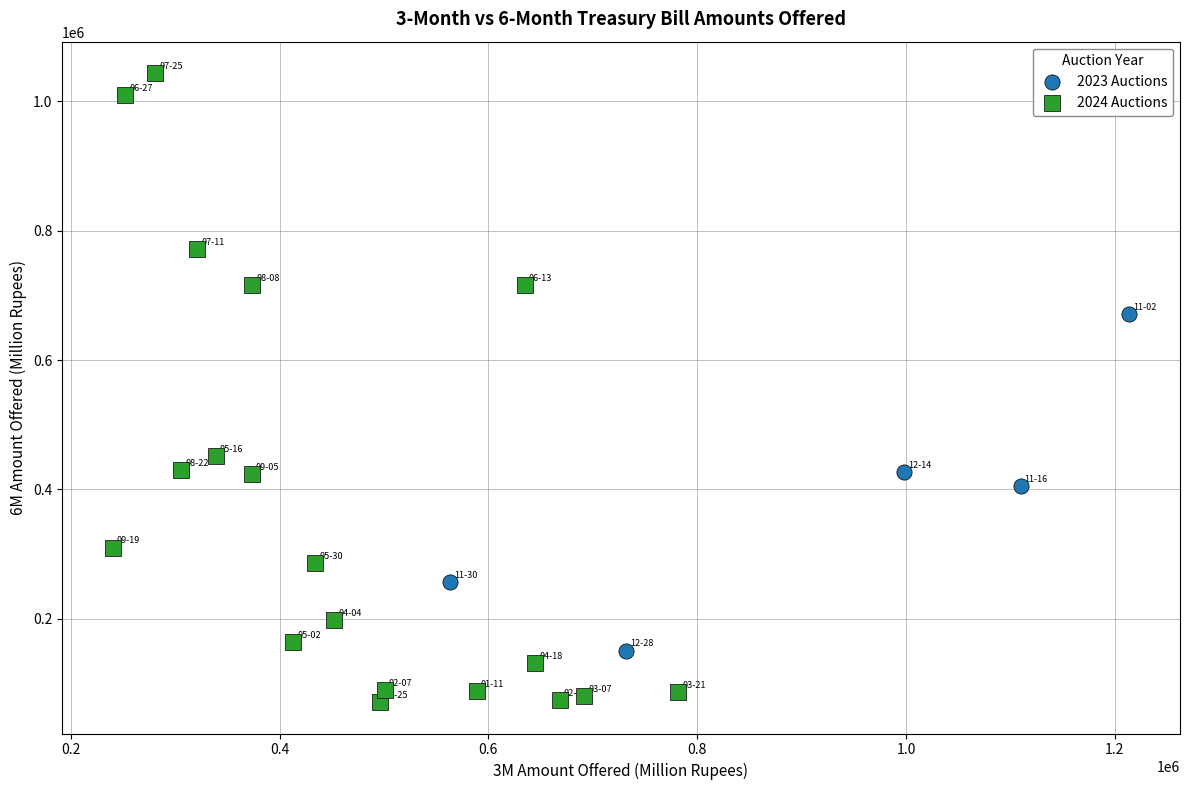

What are all the series names shown in the legend?

2023 Auctions, 2024 Auctions